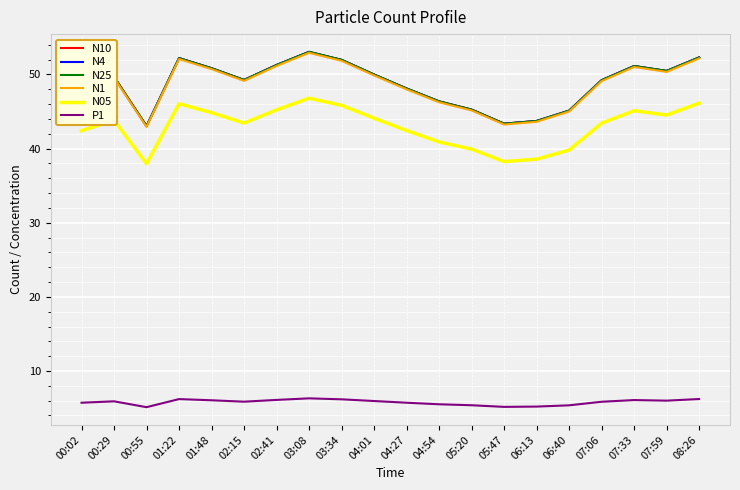

Does the chart have visible grid lines?

Yes